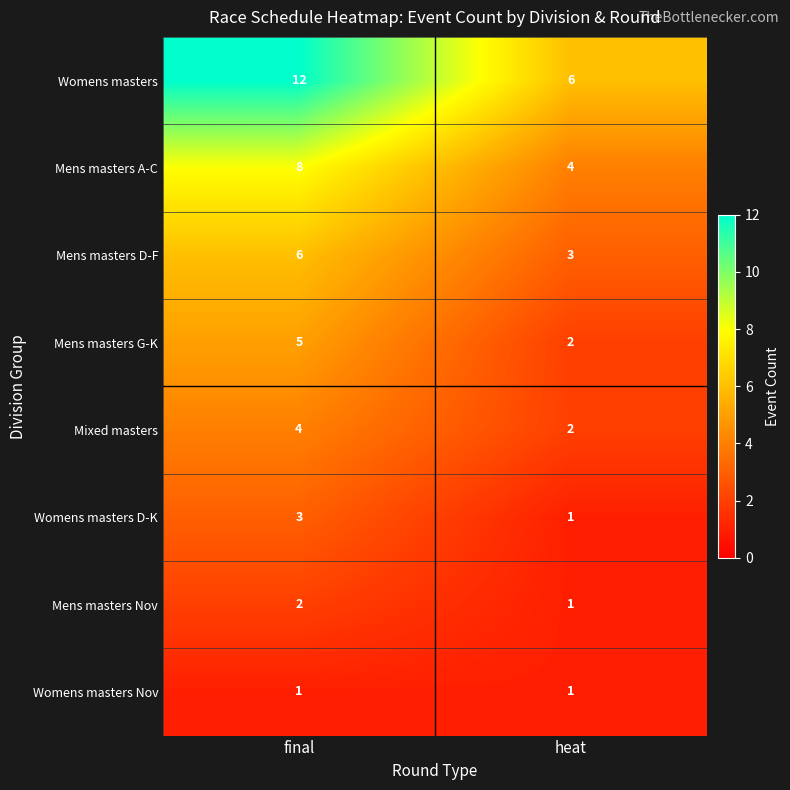

Is it true that Mixed masters equals 4 at final?

True